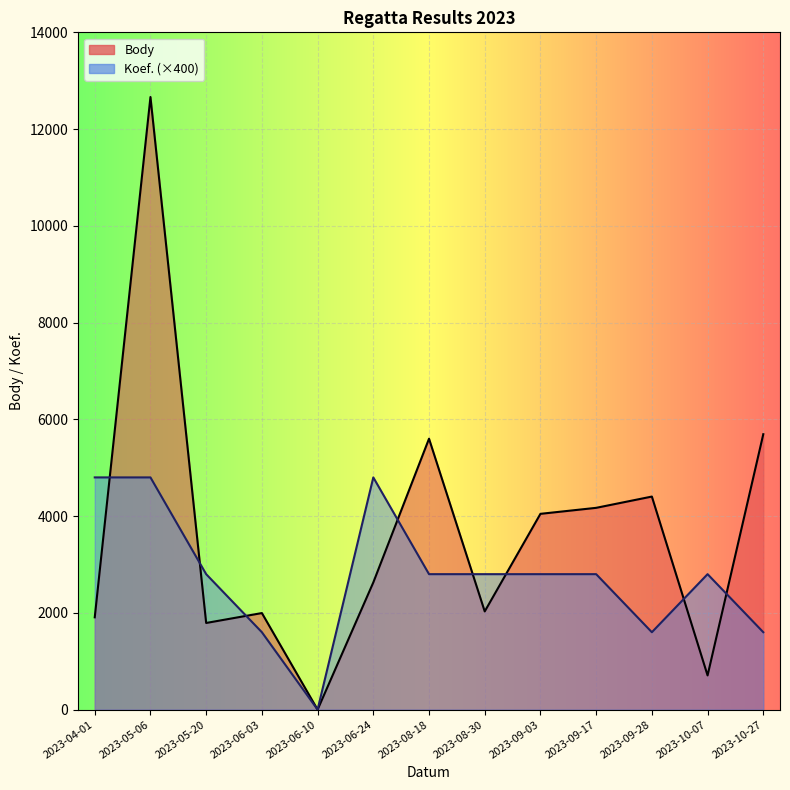

How many interior local valleys does the Koef. series have?

2